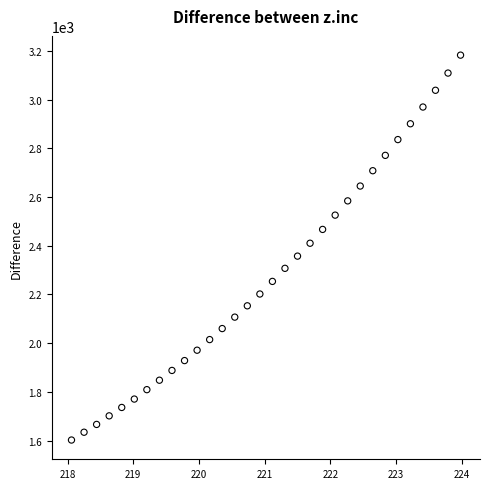

What is the range of X values (max minus min)?

5.9